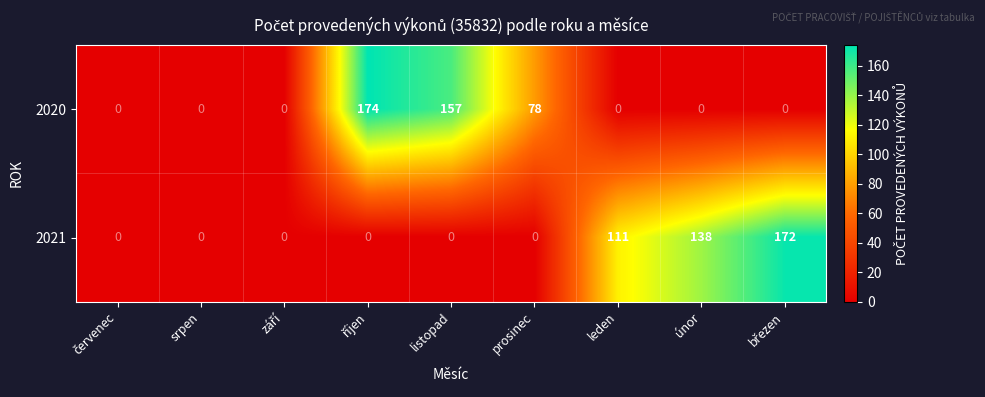

How many distinct data groups are displayed?

2